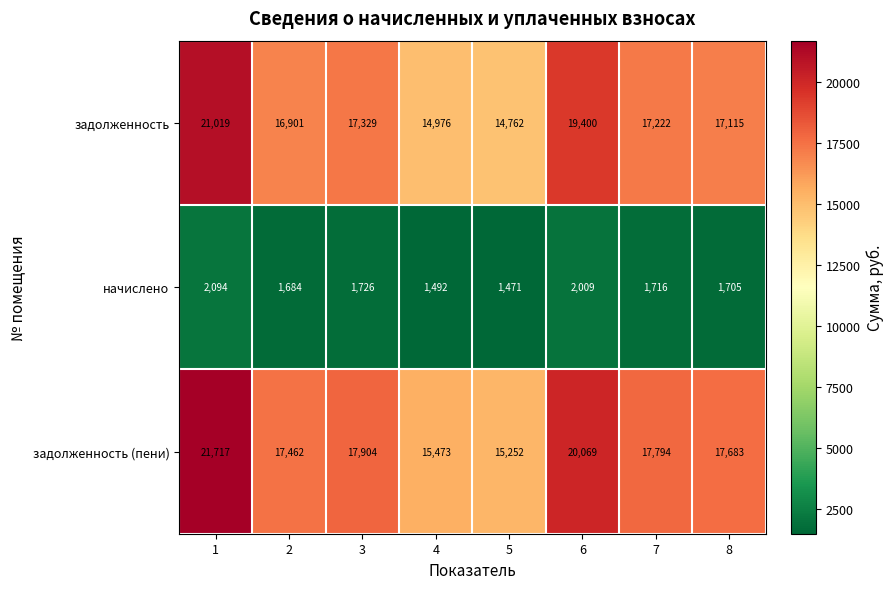

At which label does задолженность reach its minimum?

5